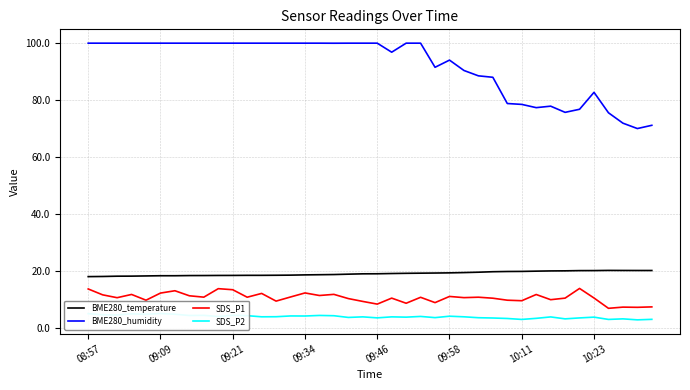

True or false: BME280_humidity and SDS_P2 cross at least once.

False